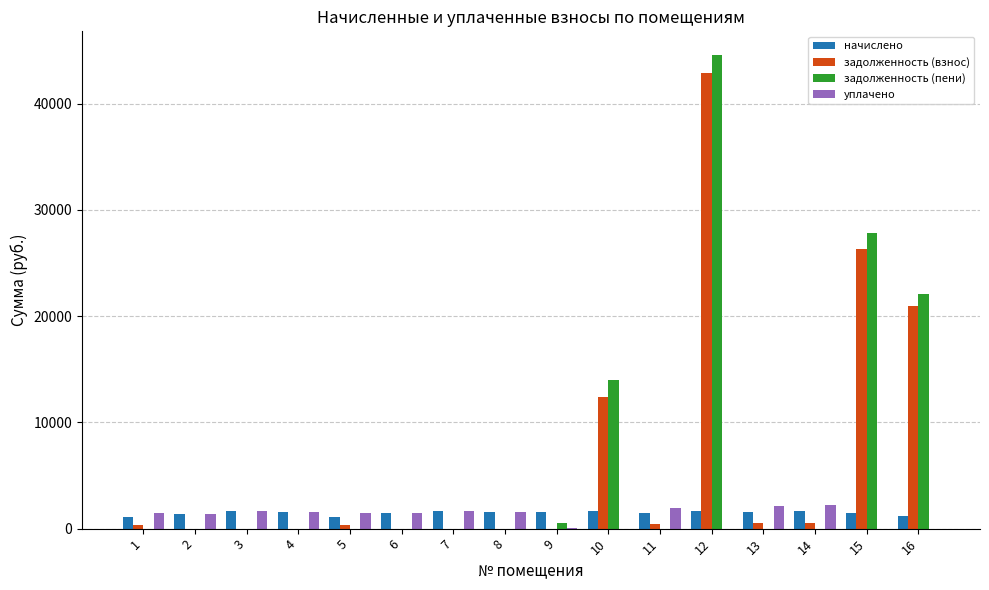

The value of начислено at 3 is 1682.7. True or false?

True